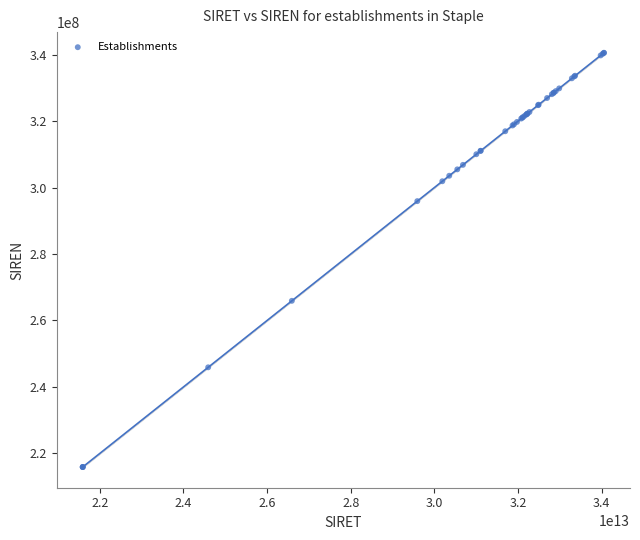

What Y value in the scatter plot is closest to 278213256?

265905778